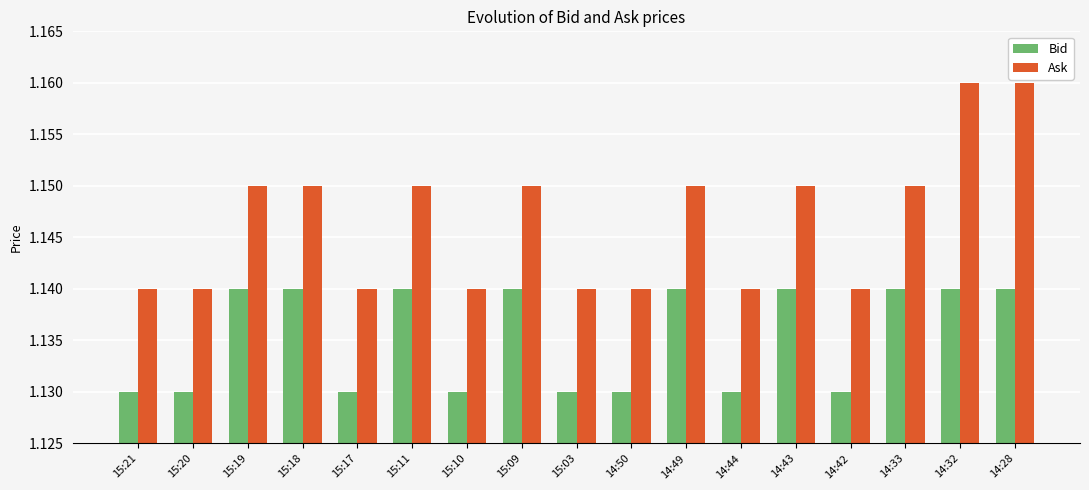

Count the Ask values in the range 1 to 2.

17